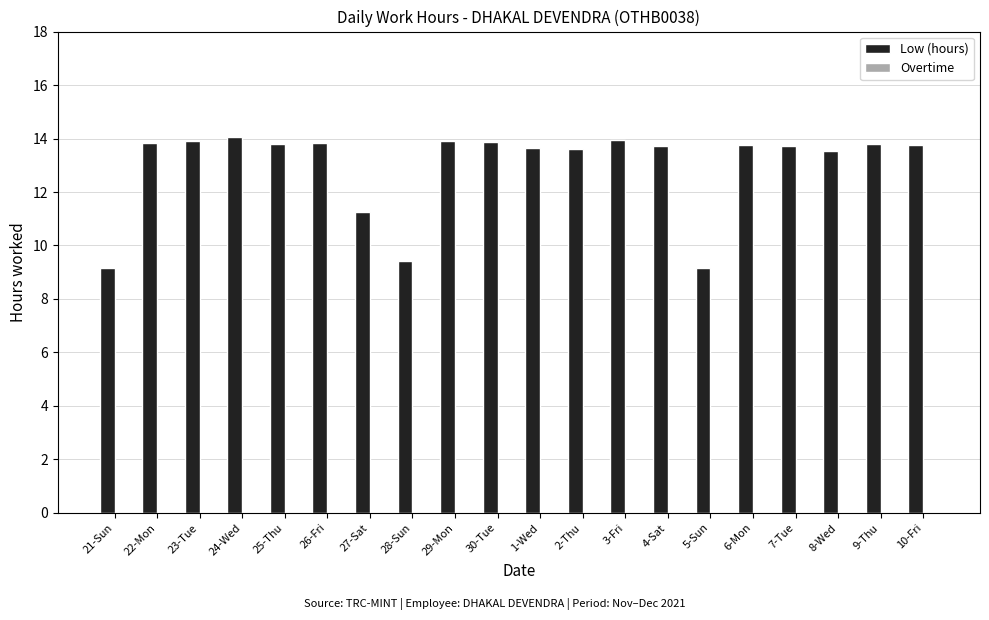

What is the change in value from 24-Wed to 8-Wed?

-0.5